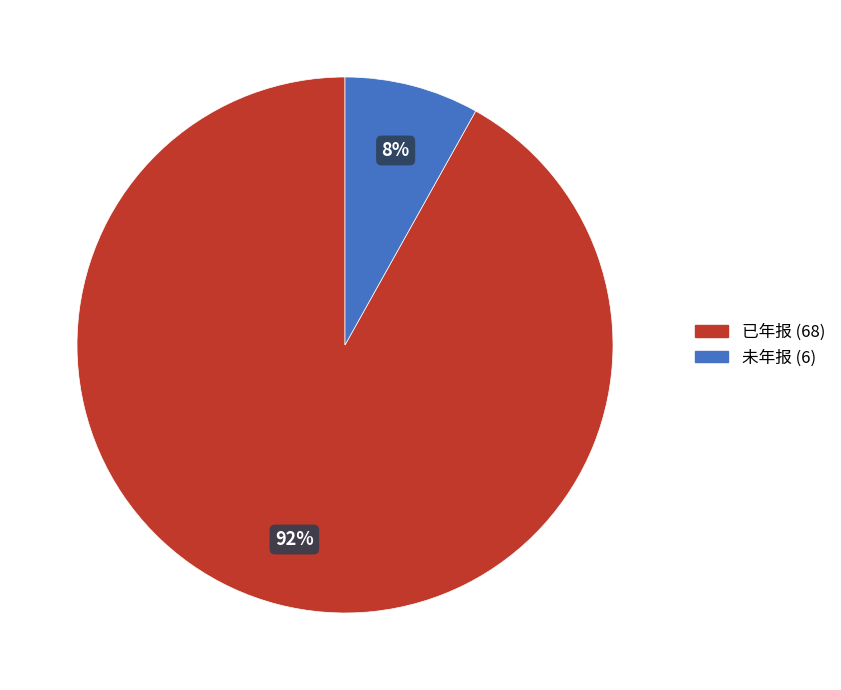

Count the number of slices in the pie.

2